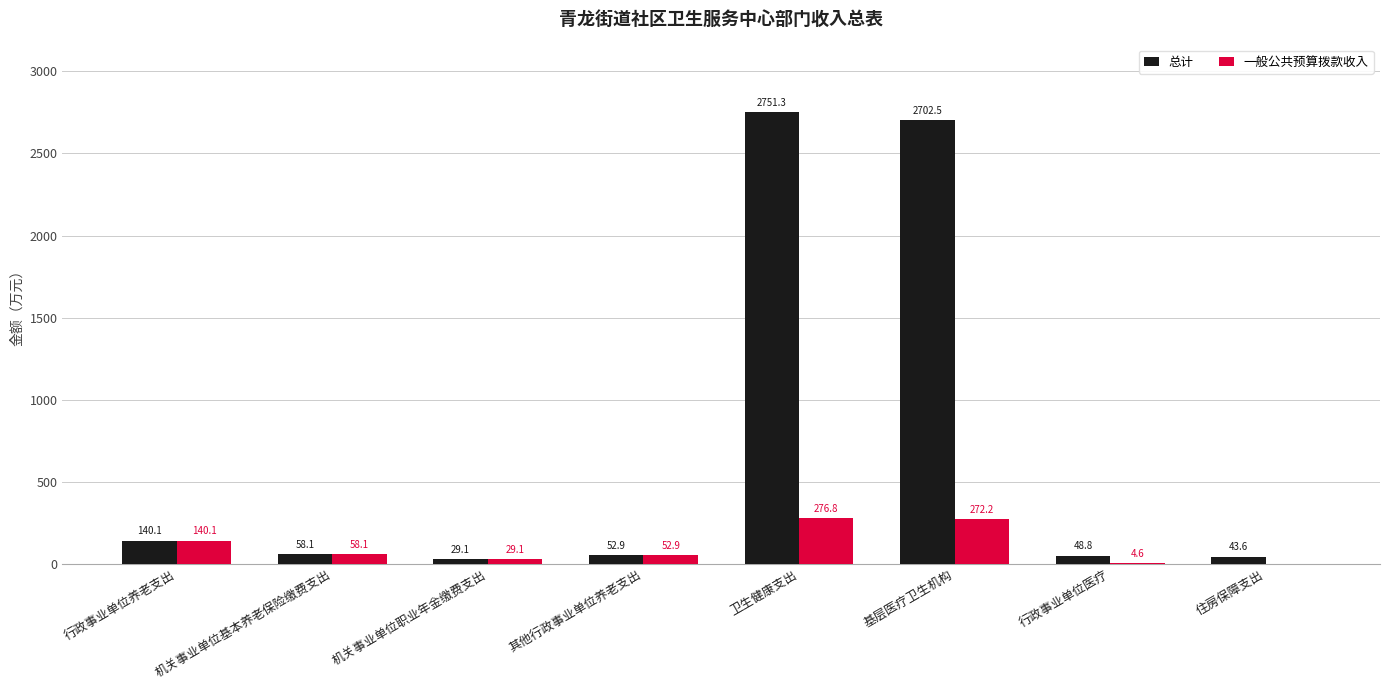

At which category is the sum across all series the highest?

卫生健康支出